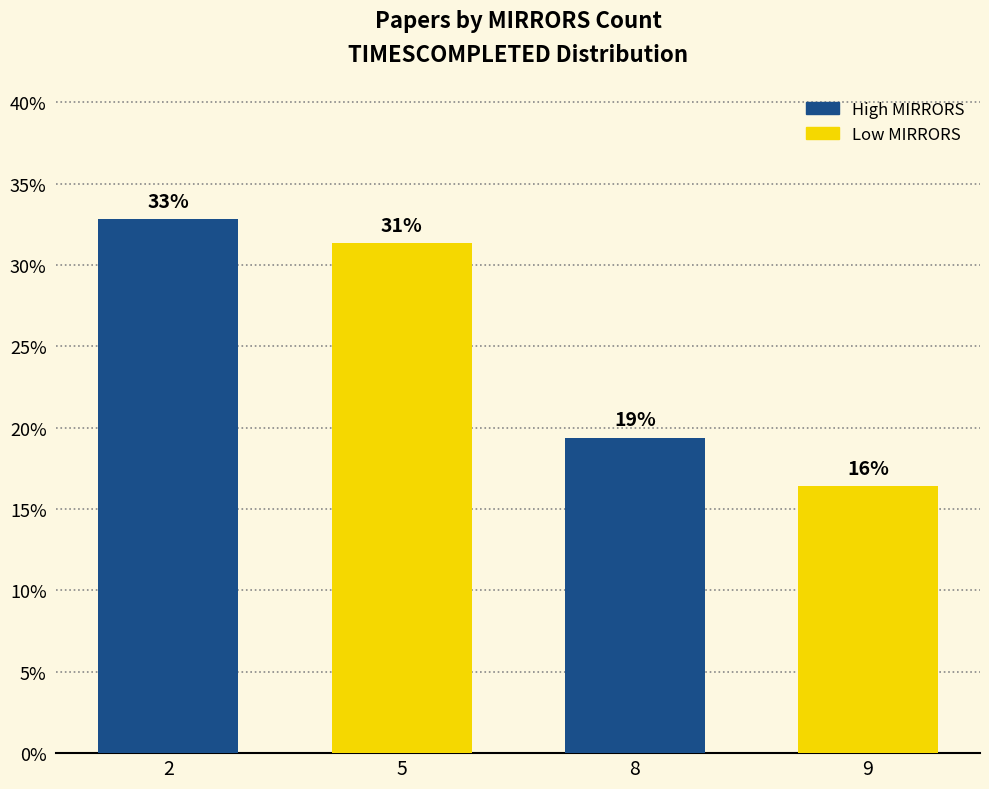

How many bars are there in total?

4